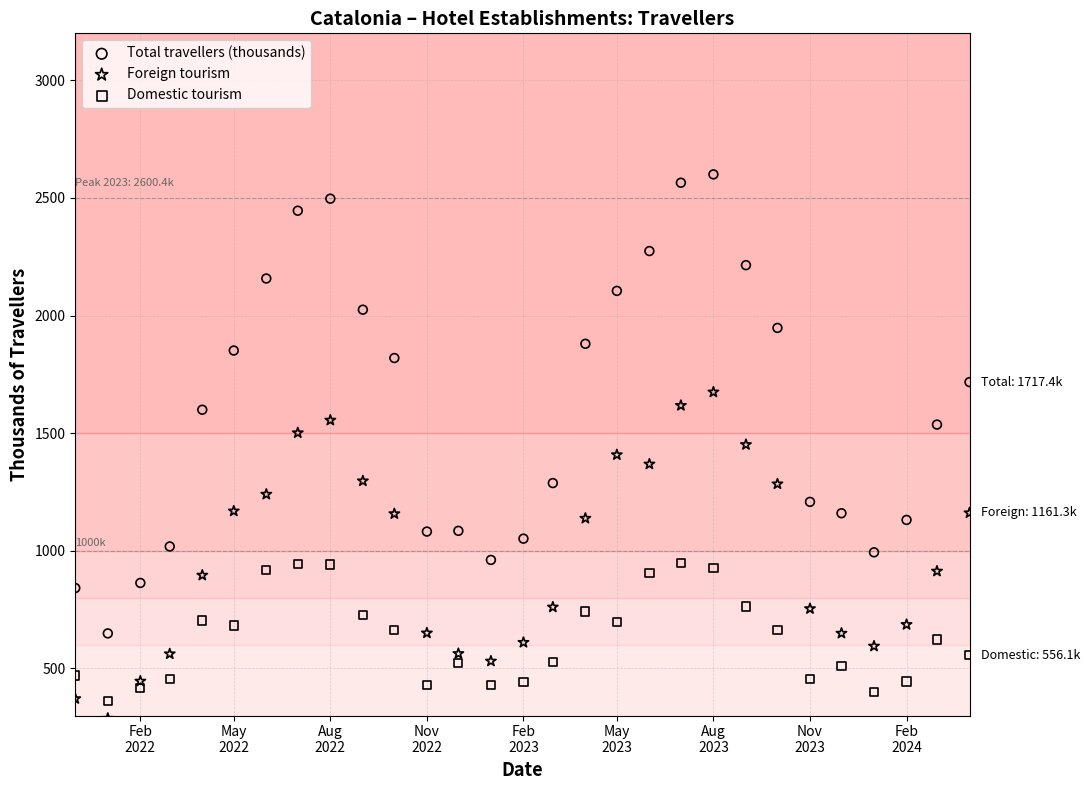

Which series contains the highest Y value?

Total travellers (thousands)